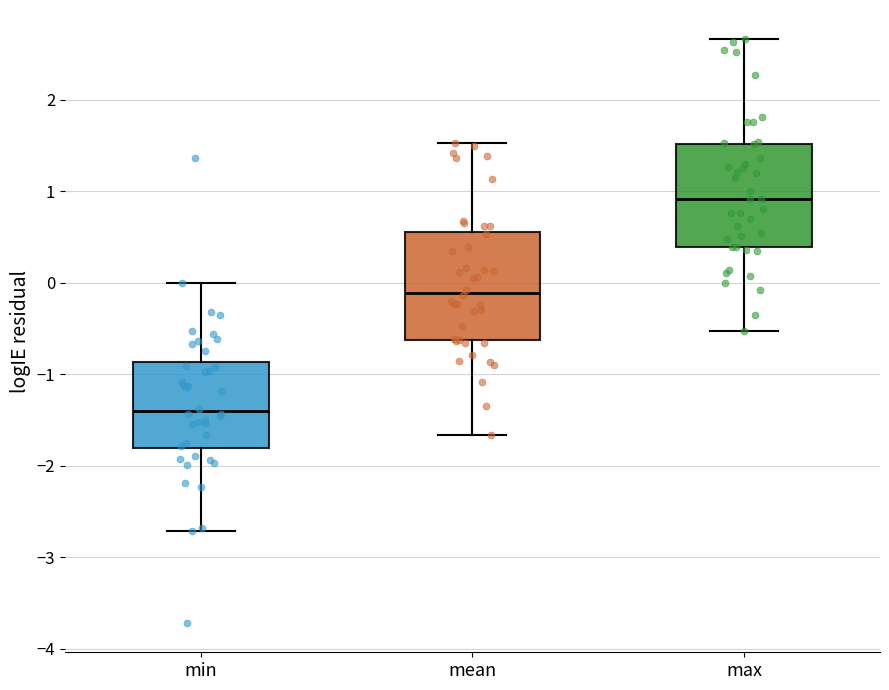

Which box's median line is the highest?

max